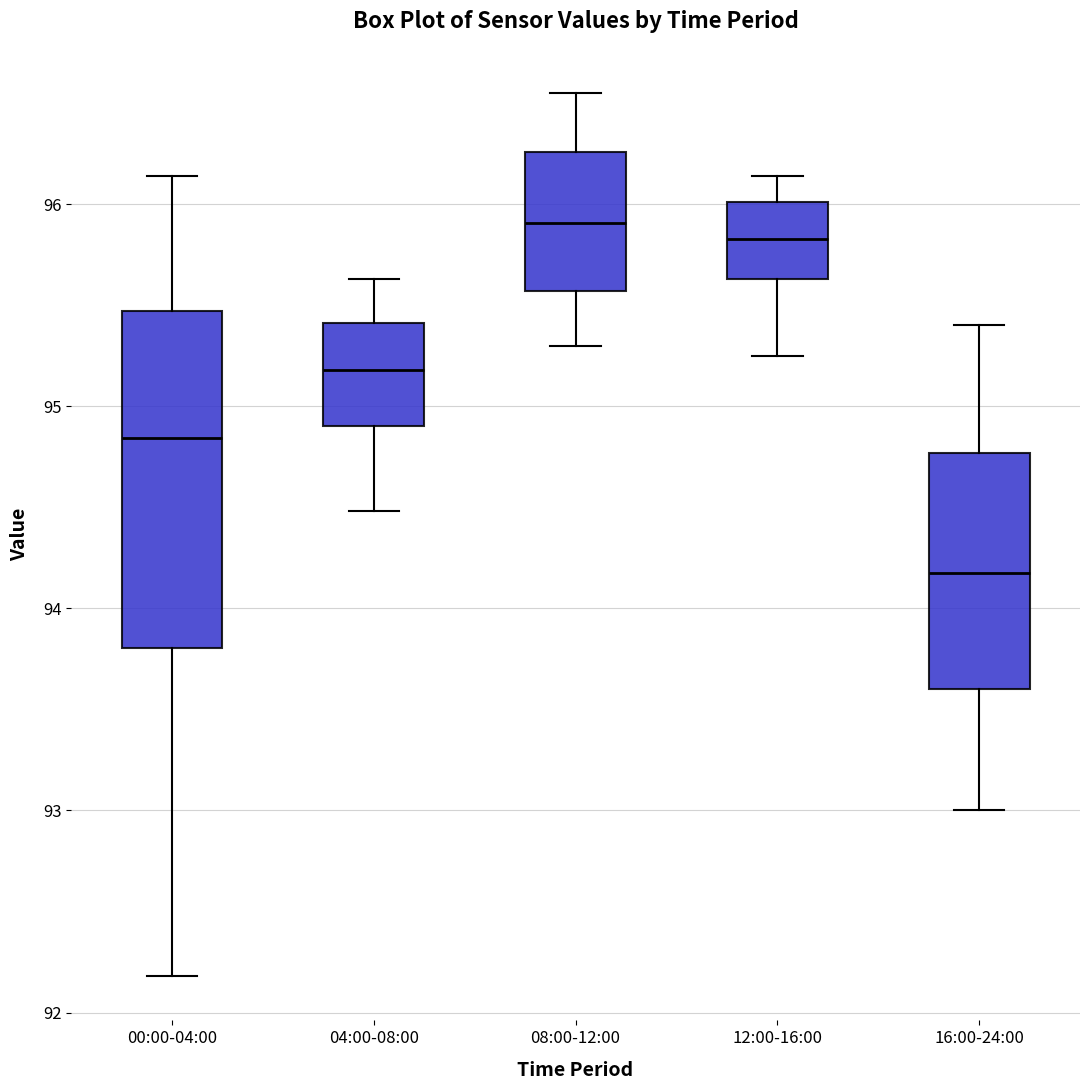

Comparing the boxes themselves (not the whiskers), which one is the tallest?

00:00-04:00